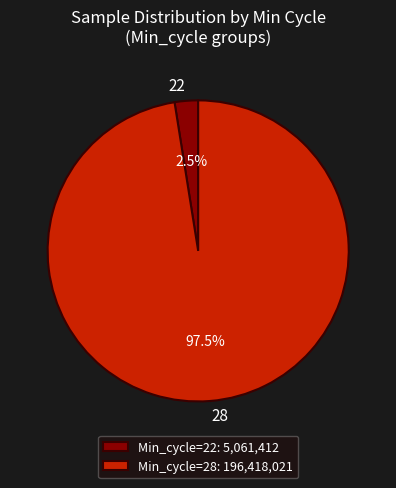

Is 28 the majority of the pie?

Yes